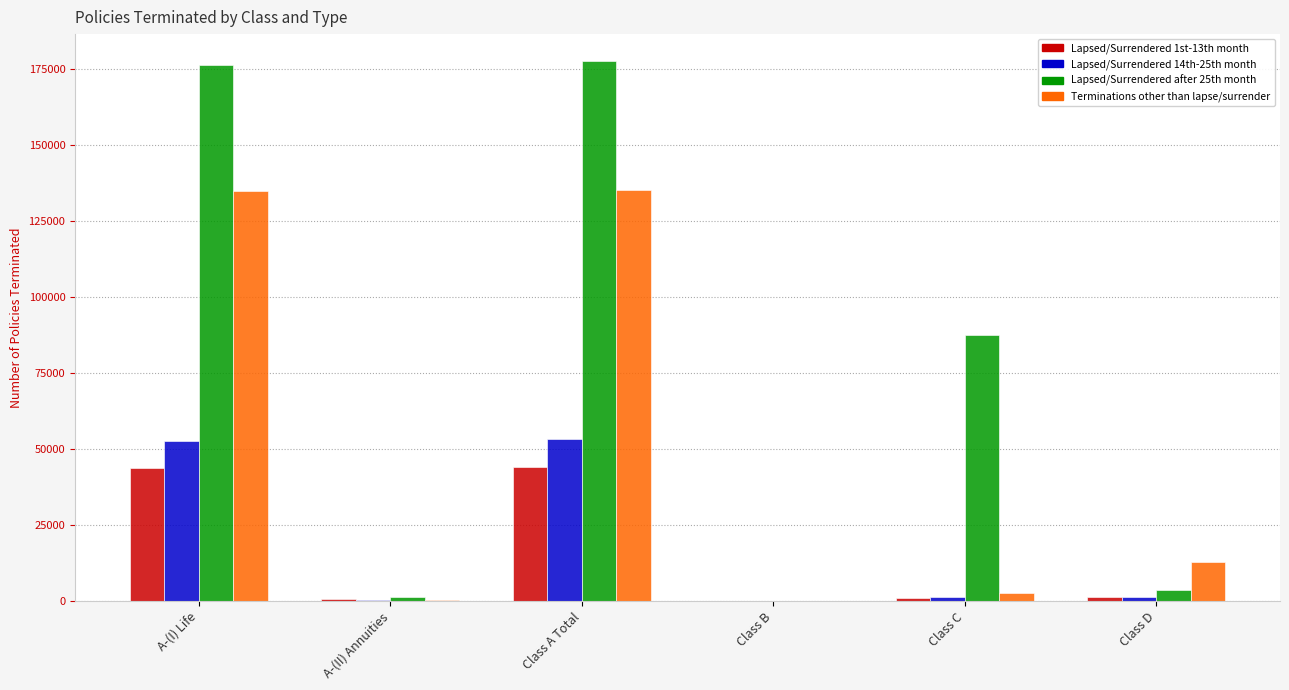

True or false: Lapsed/Surrendered 1st-13th month has a value of 0 at Class B.

True